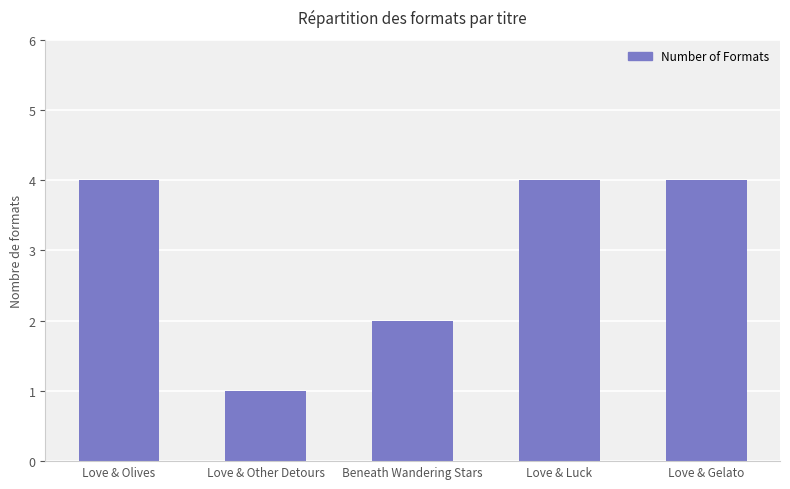

What is the label of the 2nd bar from the left?

Love & Other Detours